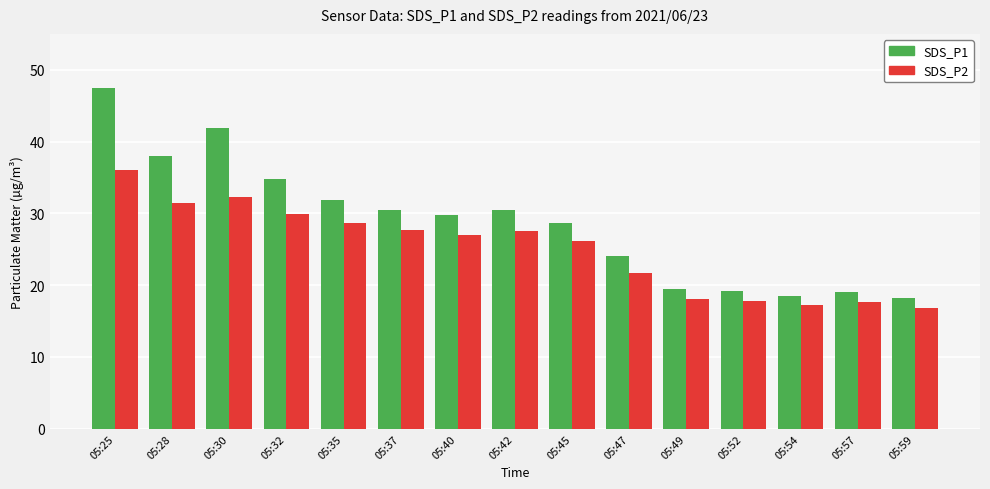

What is the total value across all series at 05:32?

64.8